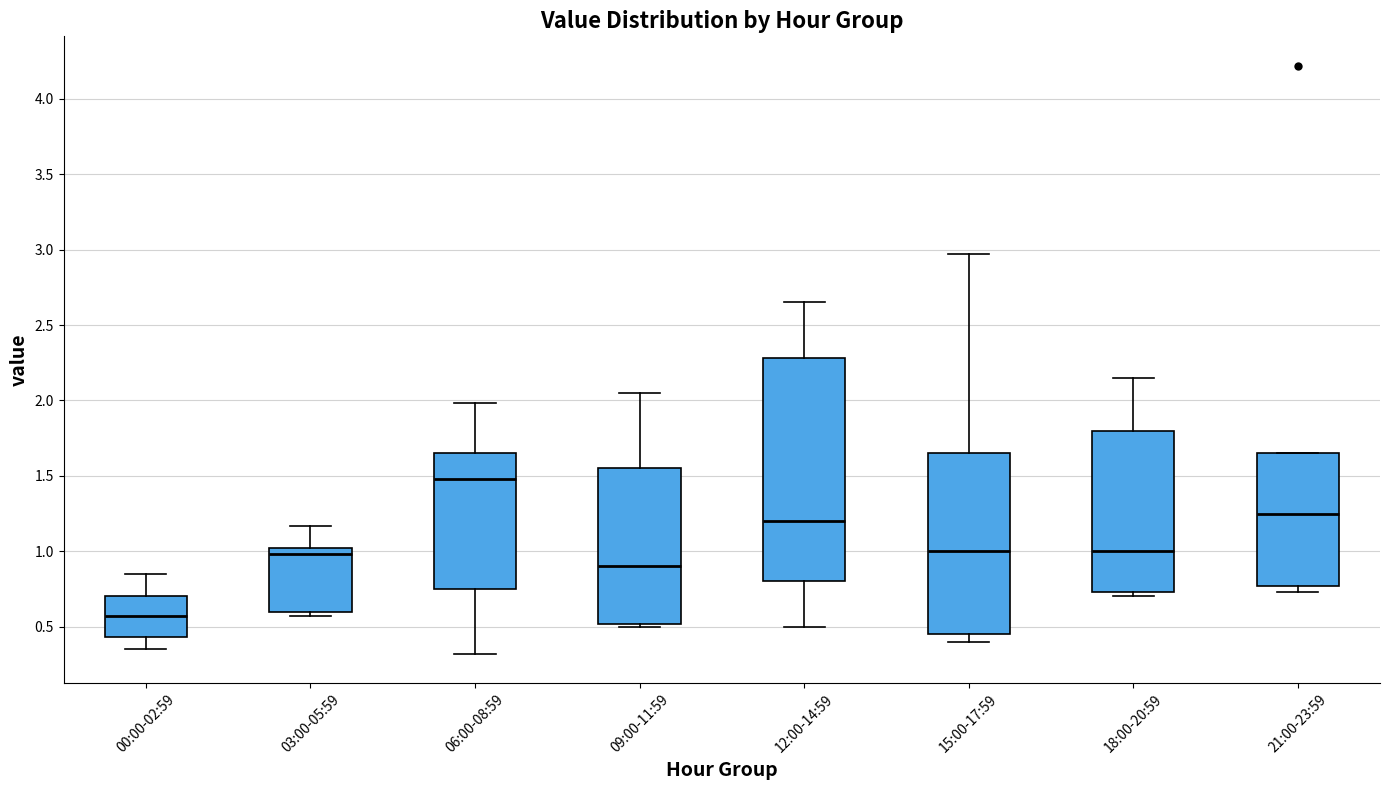

Reading left to right, transcribe this box plot: for each box, give where its median line is, the range the box spans, and where its two whiskers end, as read against the y-axis. The values are not printed on the chart, so give them approximately, as read against the axis.

00:00-02:59: median 0.55, box 0.45 to 0.70, whiskers 0.35 to 0.85
03:00-05:59: median 1.00 (just below the box's upper edge), box 0.60 to 1.00, whiskers 0.55 to 1.15
06:00-08:59: median 1.50, box 0.75 to 1.65, whiskers 0.30 to 2.00
09:00-11:59: median 0.90, box 0.50 to 1.55, whiskers 0.50 (just below the box's lower edge) to 2.05
12:00-14:59: median 1.20, box 0.80 to 2.30, whiskers 0.50 to 2.65
15:00-17:59: median 1.00, box 0.45 to 1.65, whiskers 0.40 to 2.95
18:00-20:59: median 1.00, box 0.75 to 1.80, whiskers 0.70 to 2.15
21:00-23:59: median 1.25, box 0.75 to 1.65, whiskers 0.75 (just below the box's lower edge) to 1.65